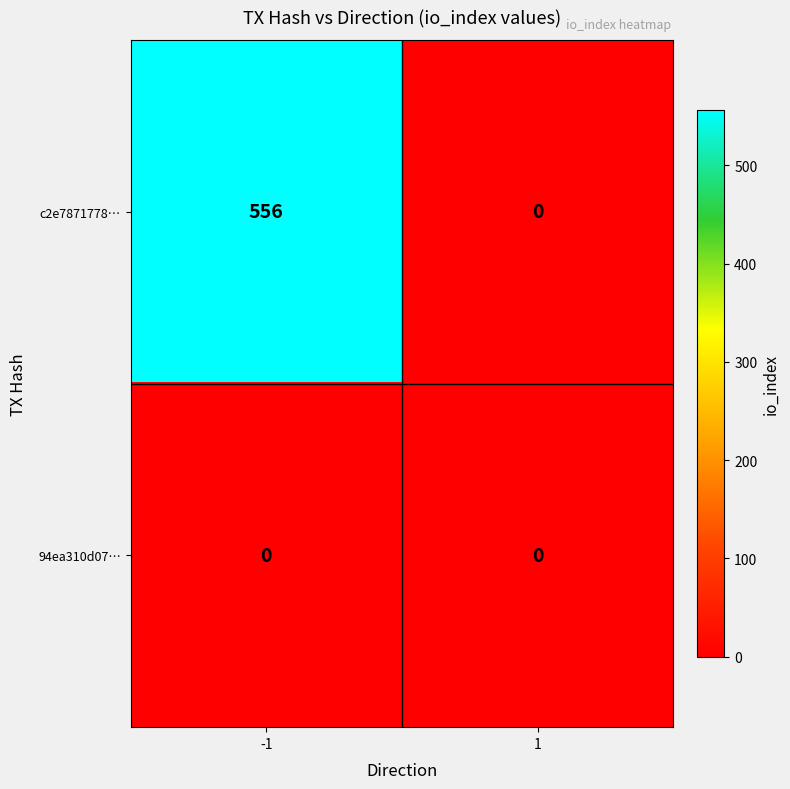

Reading left to right, what are all the values shown in this chart?

c2e7871778…: 556	0
94ea310d07…: 0	0